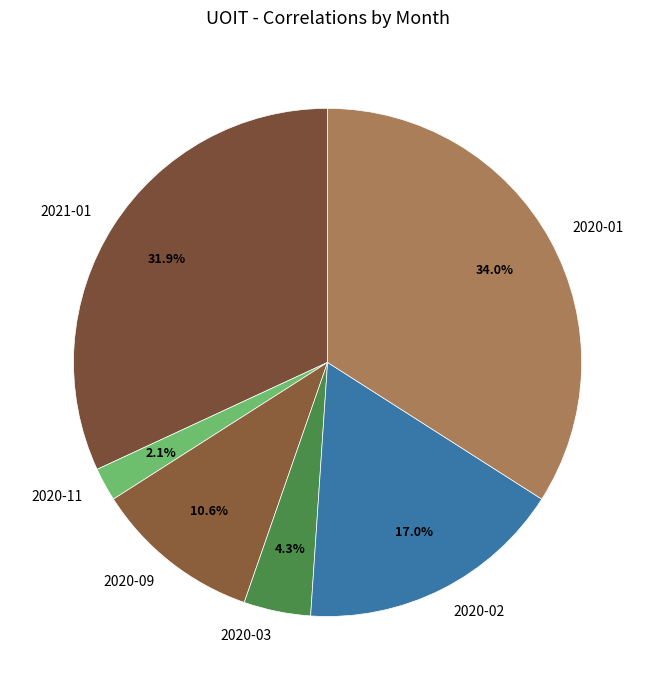

Does any single category account for the majority?

No